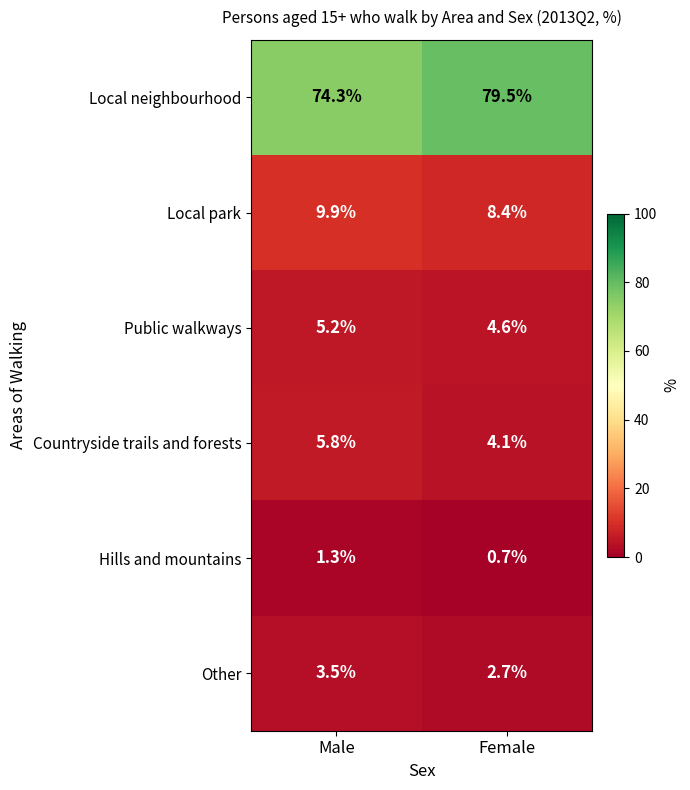

What is the sum of the Other values at Male and Female?

6.2